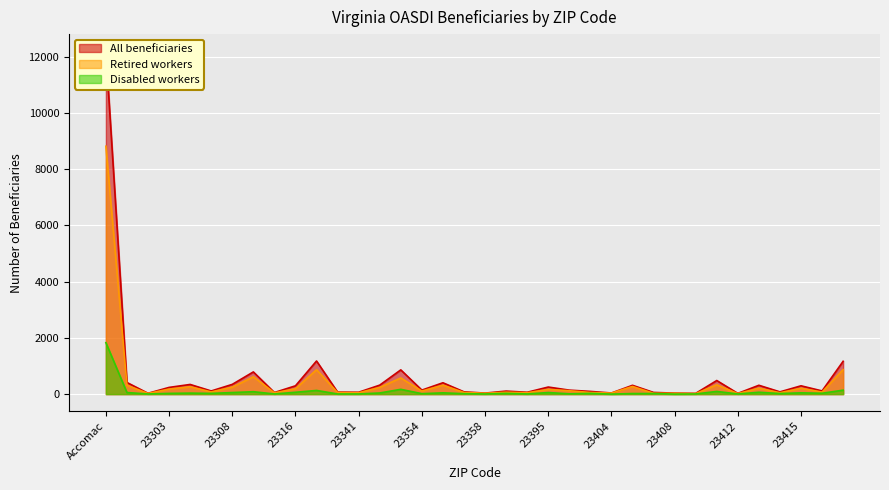

Which has a higher value, 23398 or 23389?

23398